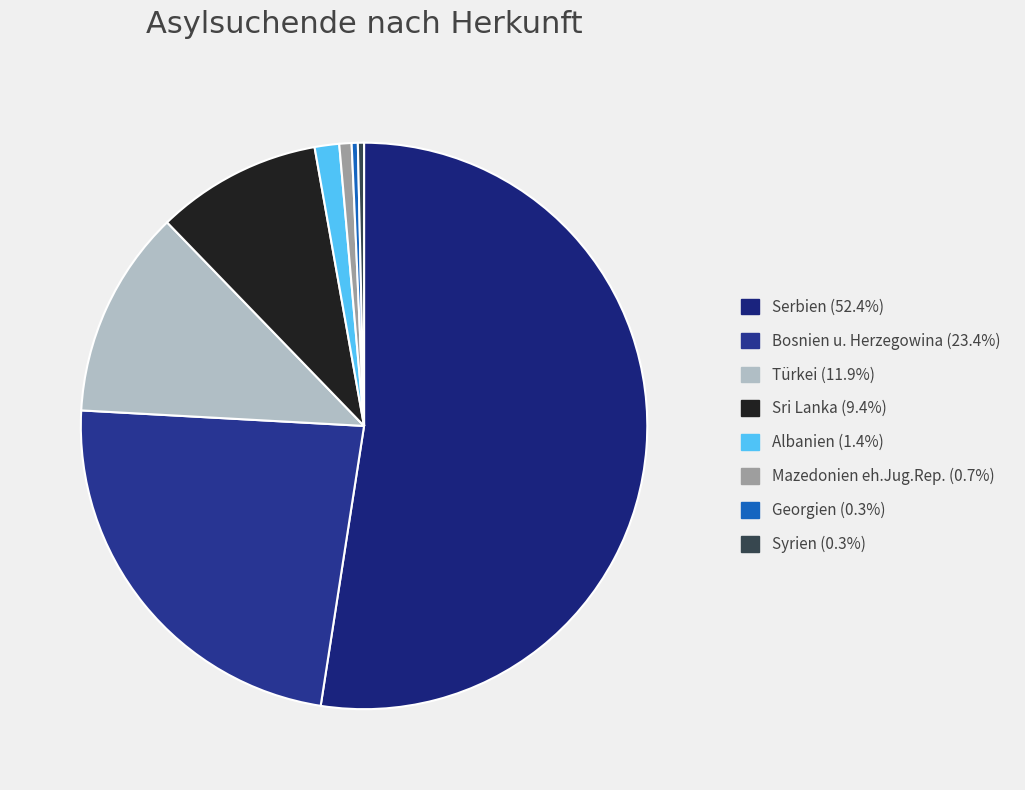

Combined, what portion of the pie is Mazedonien eh.Jug.Rep. and Bosnien u. Herzegowina?

24.1%